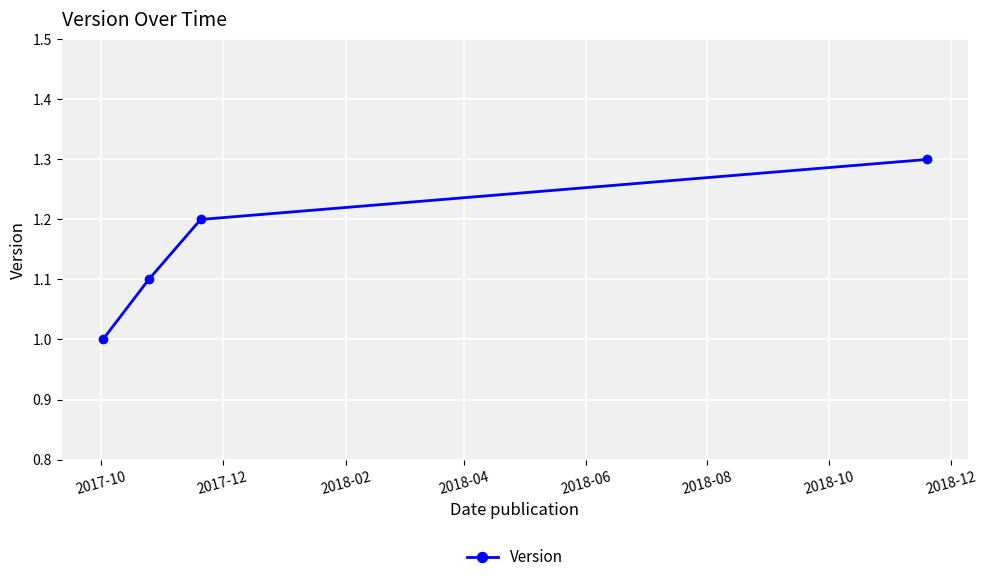

Count the number of categories in the chart.

4